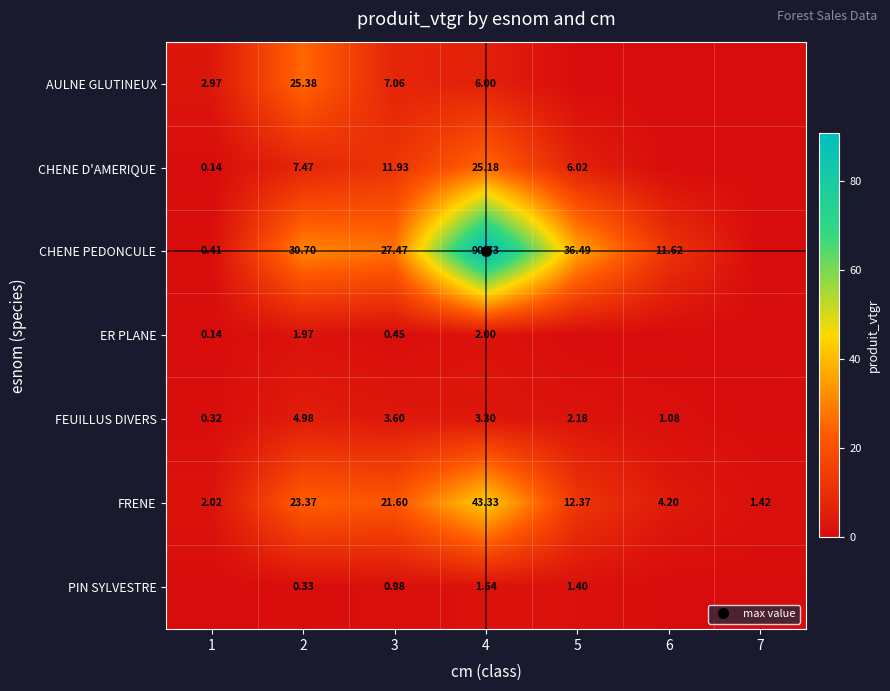

Is the value of ER PLANE at 3 greater than the value of AULNE GLUTINEUX at 5?

Yes